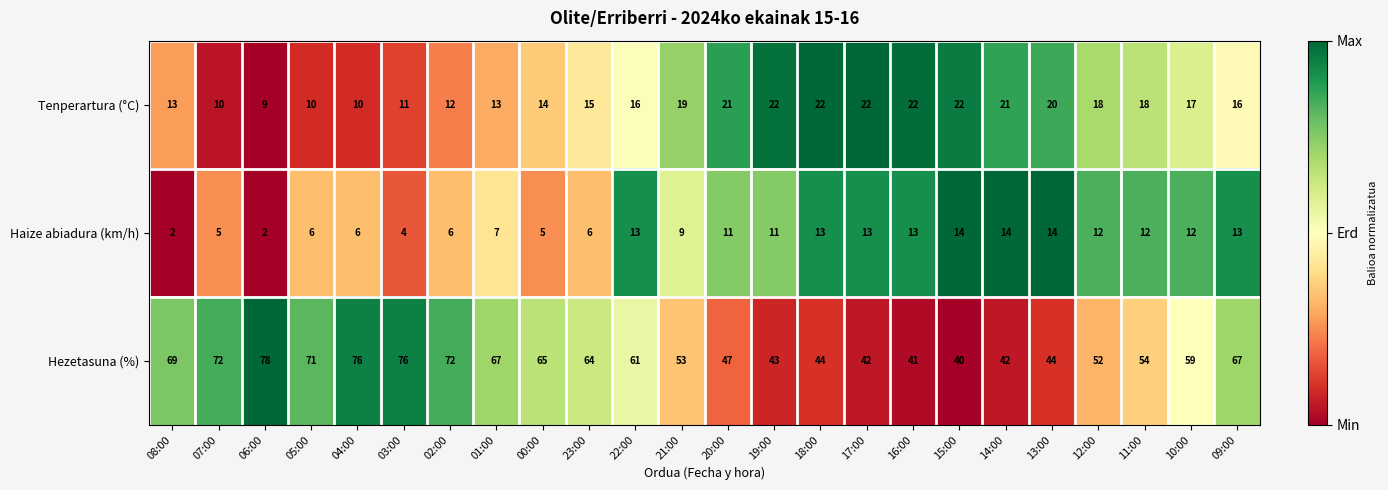

What is the total value across all series at 13:00?

78